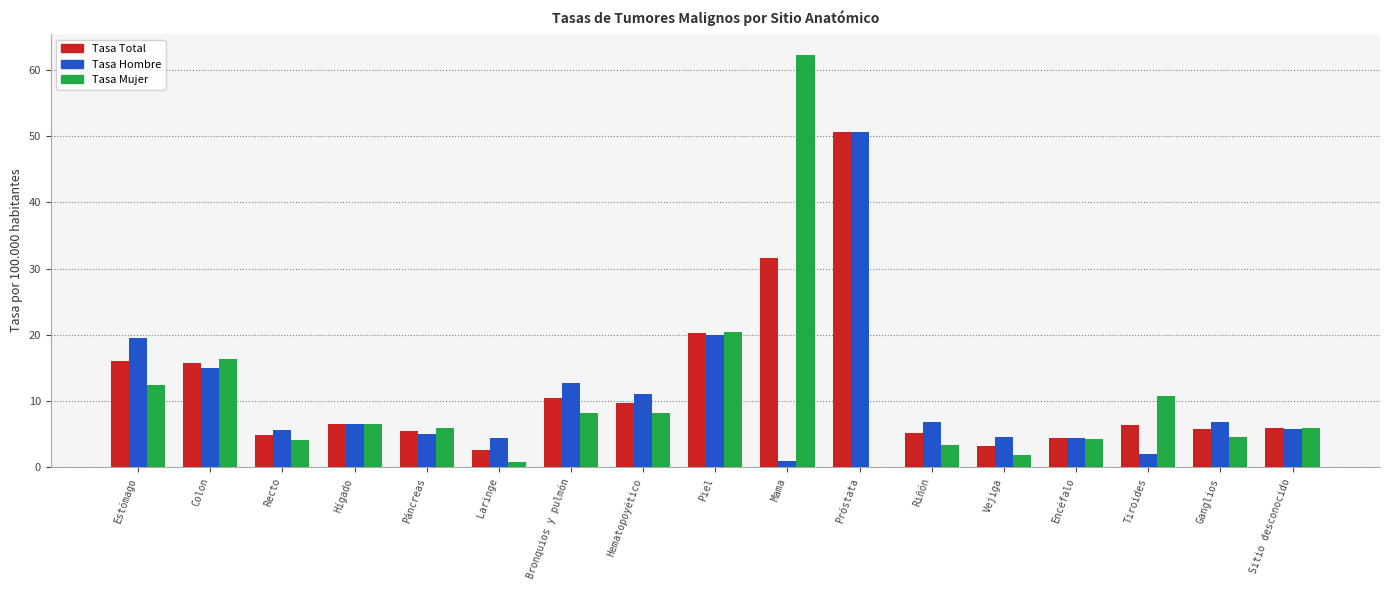

What is the sum of the Tasa Mujer values at Piel and Riñón?

23.8